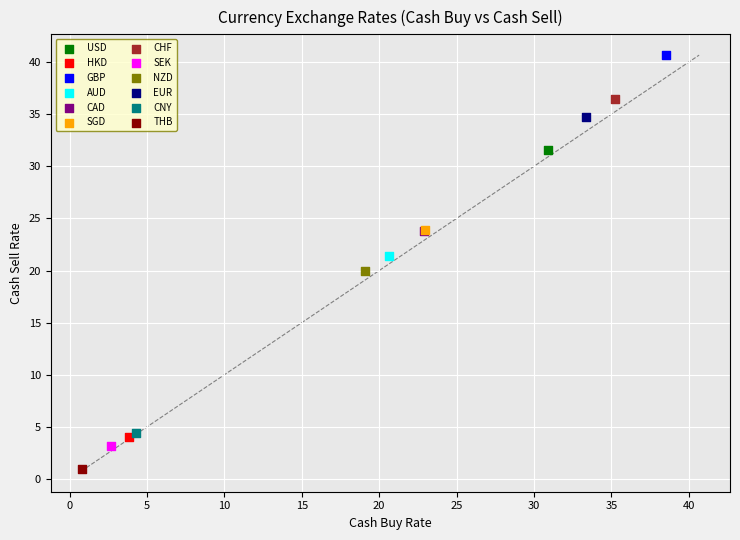

What are all the series names shown in the legend?

USD, HKD, GBP, AUD, CAD, SGD, CHF, SEK, NZD, EUR, CNY, THB